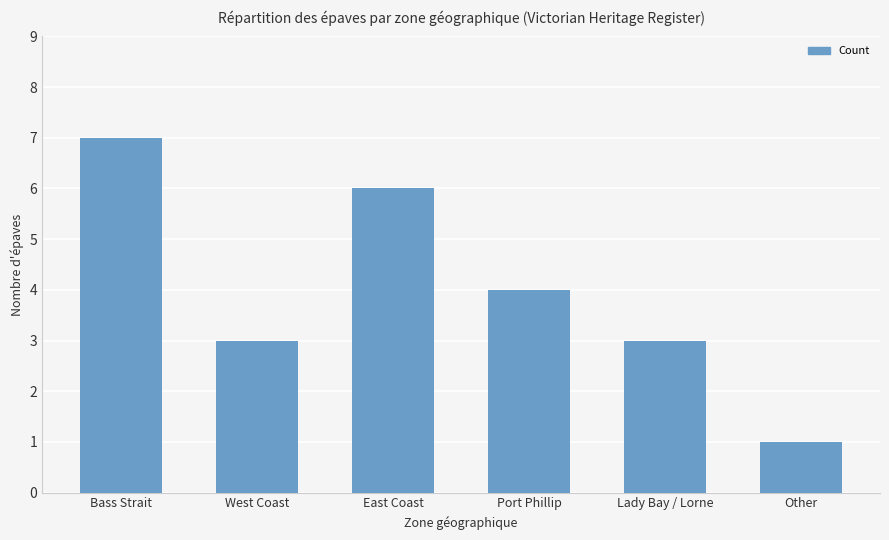

How many series are shown in this chart?

1